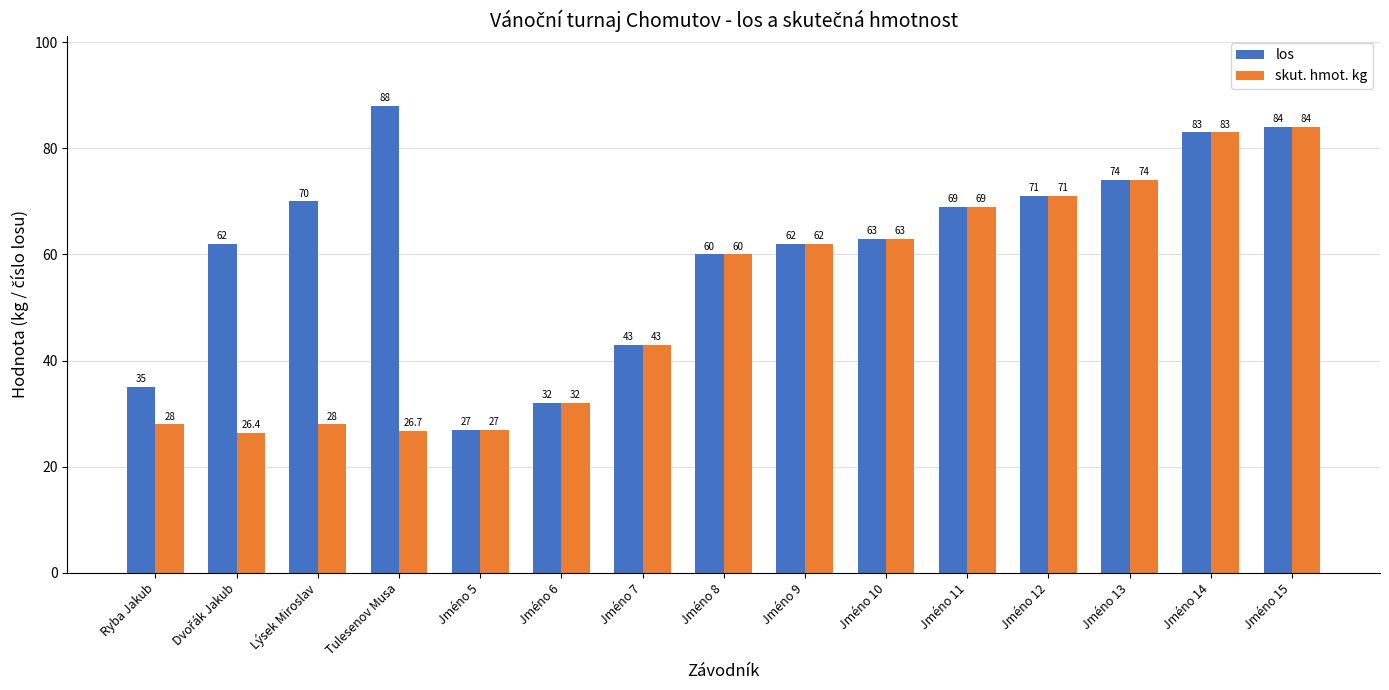

What are all the series names shown in the legend?

los, skut. hmot. kg